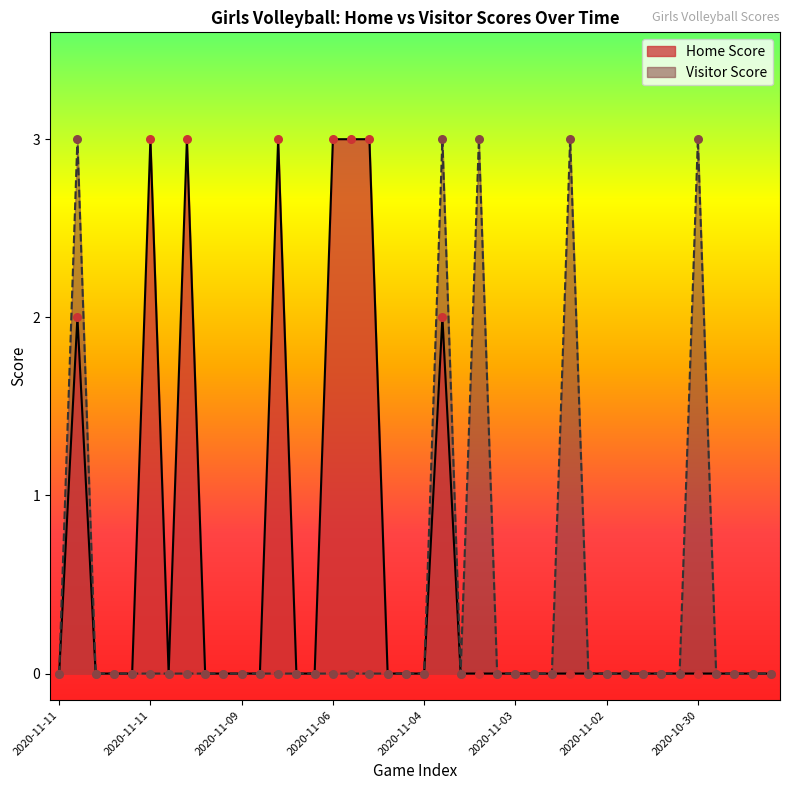

At which category is the sum across all series the highest?

2020-11-11